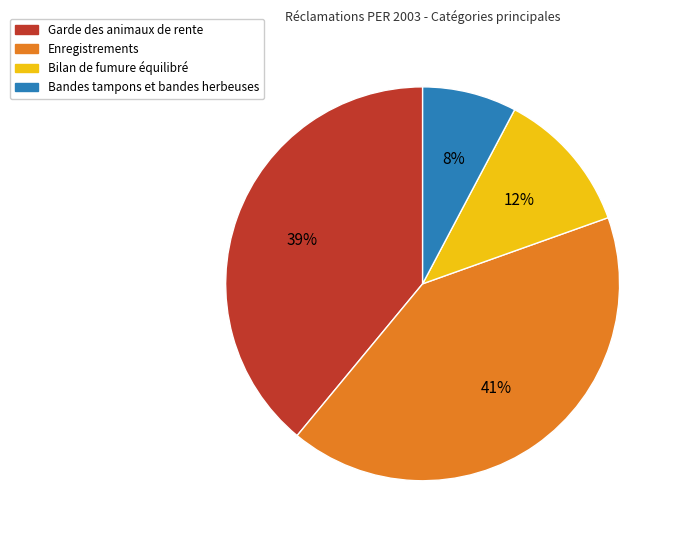

True or false: Garde des animaux de rente accounts for 46% of the total.

False